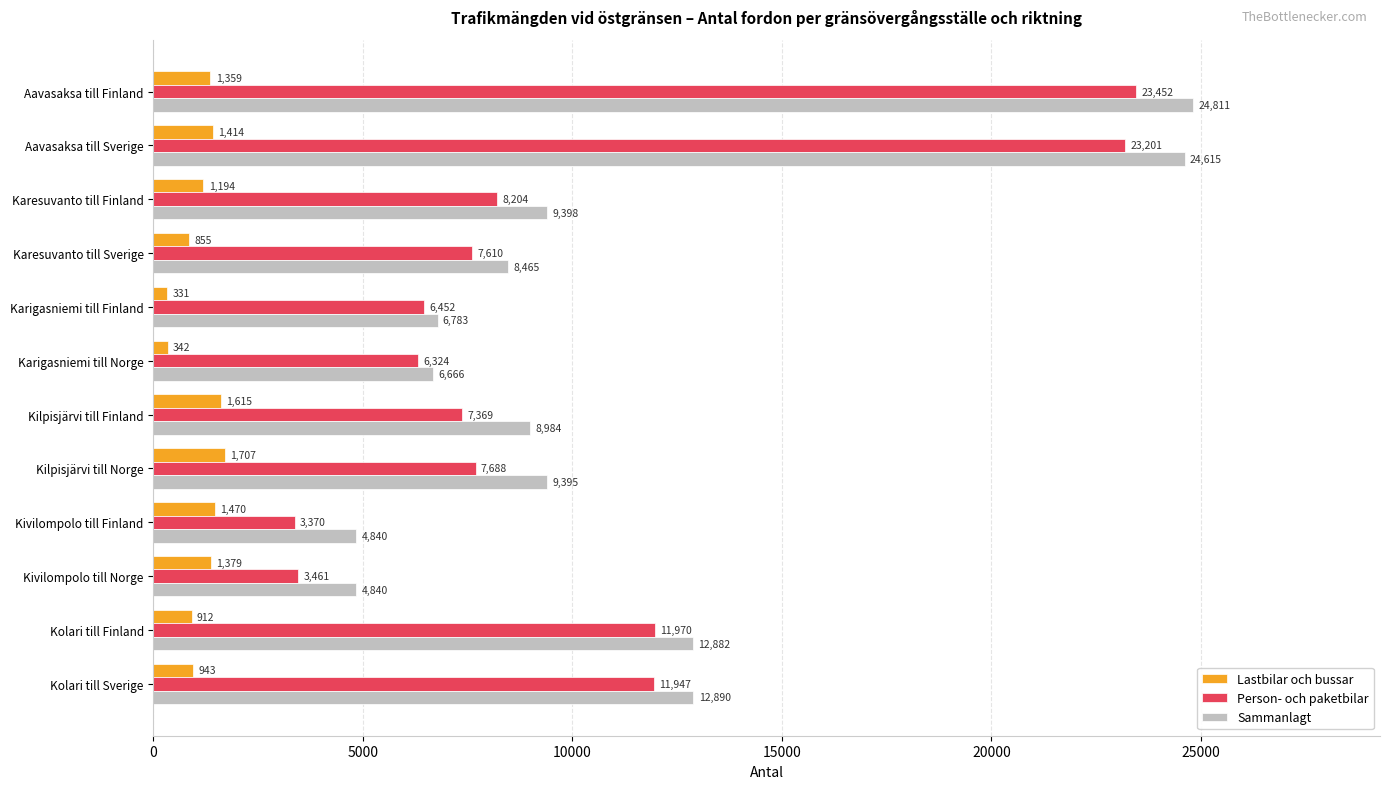

Which label corresponds to the smallest value in the chart?

Karigasniemi till Finland